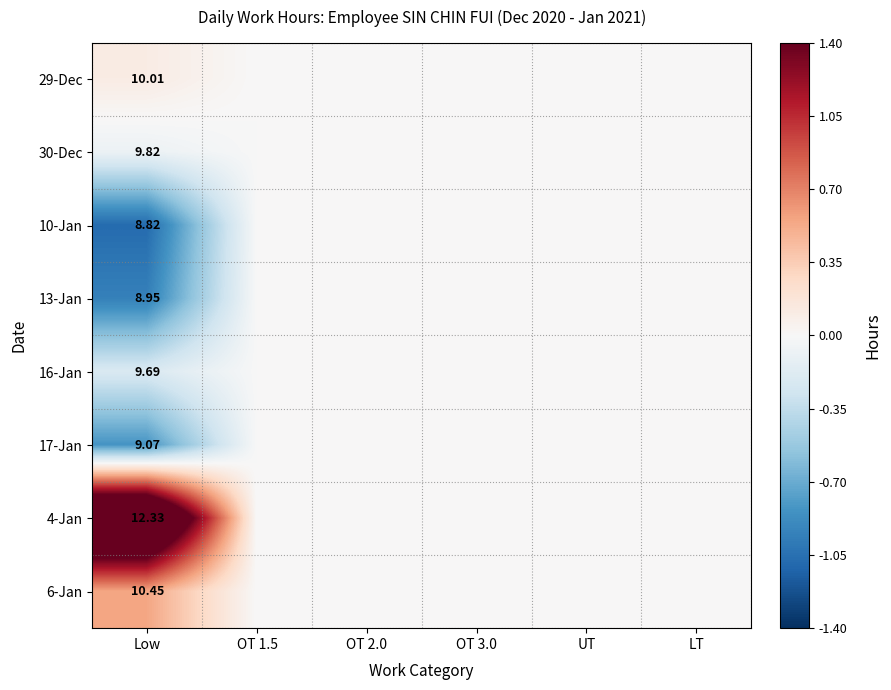

True or false: 13-Jan has a value of 0.0 at OT 1.5.

True